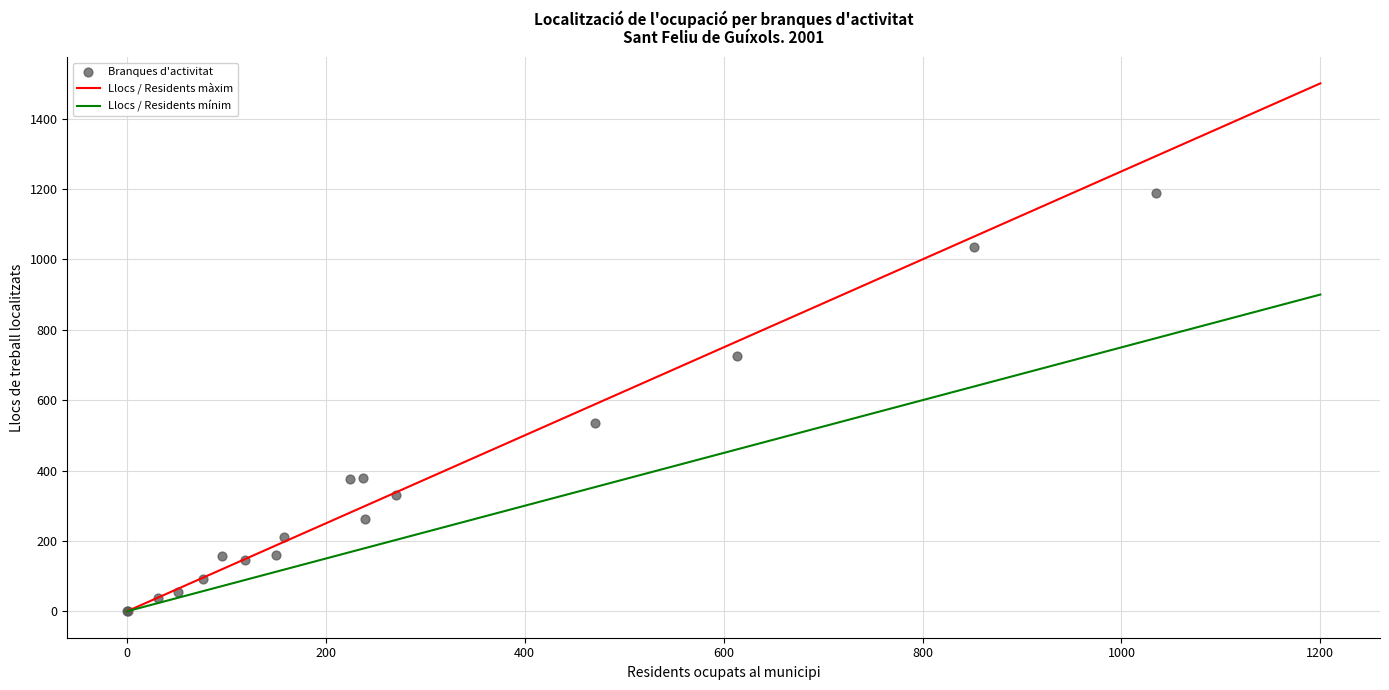

What Y value in the scatter plot is closest to 594?

535